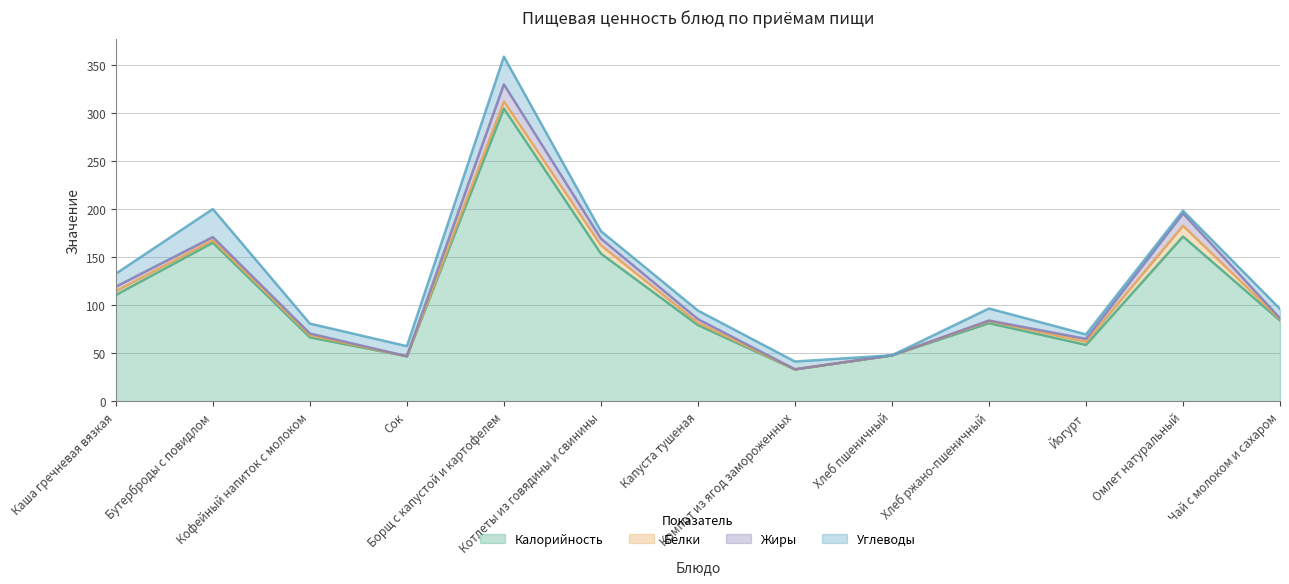

What is the value of the Жиры point at the 3rd from the left?

1.9